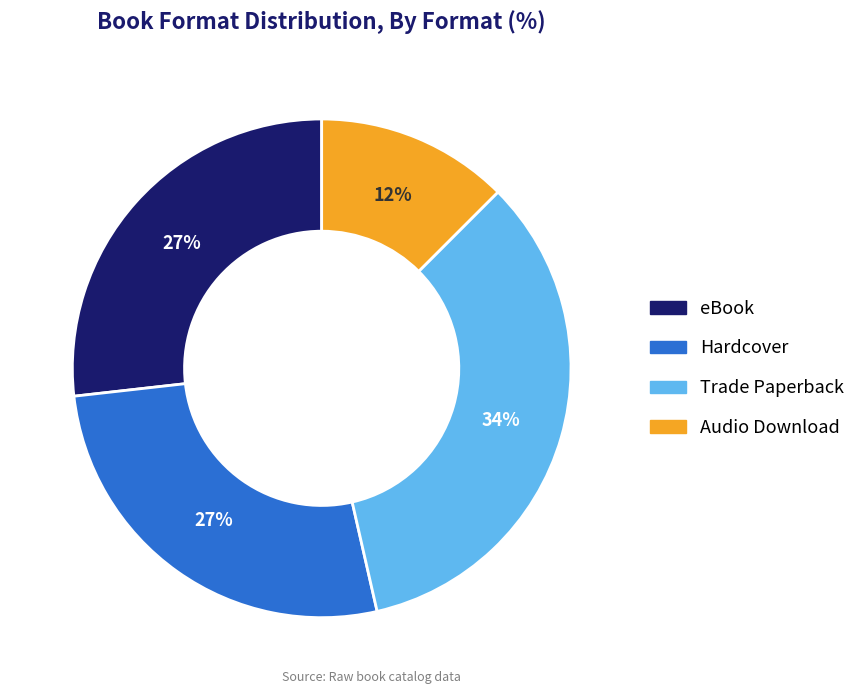

True or false: Audio Download accounts for 12% of the total.

True